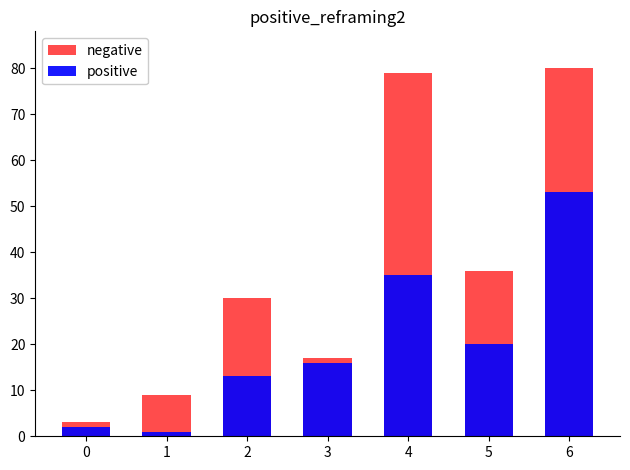

True or false: positive has a value of 20 at 5.

True